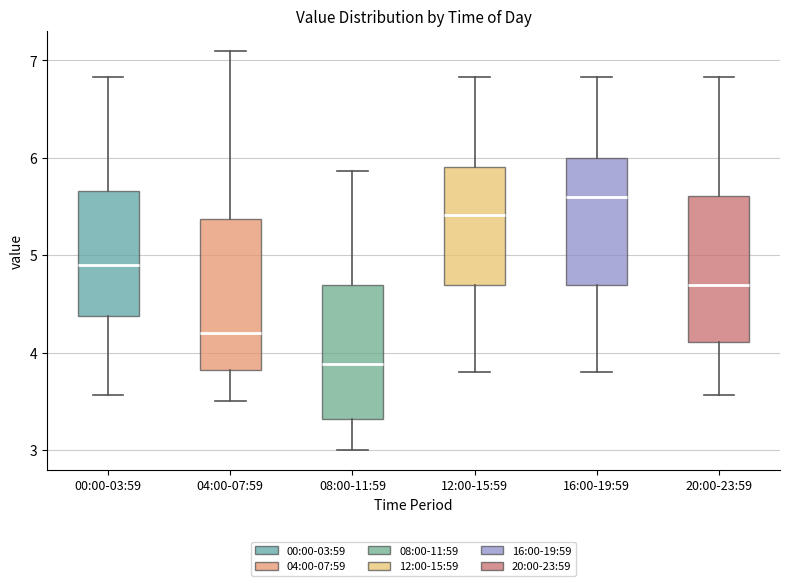

Reading left to right, read every box against the y-axis: the position of its median line, the range the box covers, and the ends of its whiskers. The values are not printed on the chart, so give them approximately, as read against the axis.

00:00-03:59: median 4.9, box 4.4 to 5.7, whiskers 3.6 to 6.8
04:00-07:59: median 4.2, box 3.8 to 5.4, whiskers 3.5 to 7.1
08:00-11:59: median 3.9, box 3.3 to 4.7, whiskers 3.0 to 5.9
12:00-15:59: median 5.4, box 4.7 to 5.9, whiskers 3.8 to 6.8
16:00-19:59: median 5.6, box 4.7 to 6.0, whiskers 3.8 to 6.8
20:00-23:59: median 4.7, box 4.1 to 5.6, whiskers 3.6 to 6.8